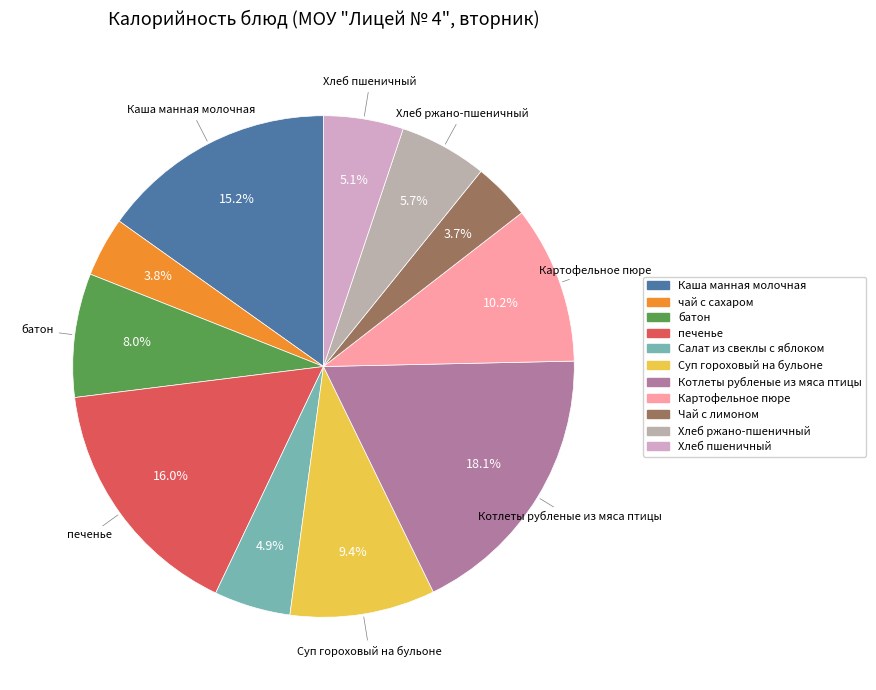

How many segments does this pie chart have?

11